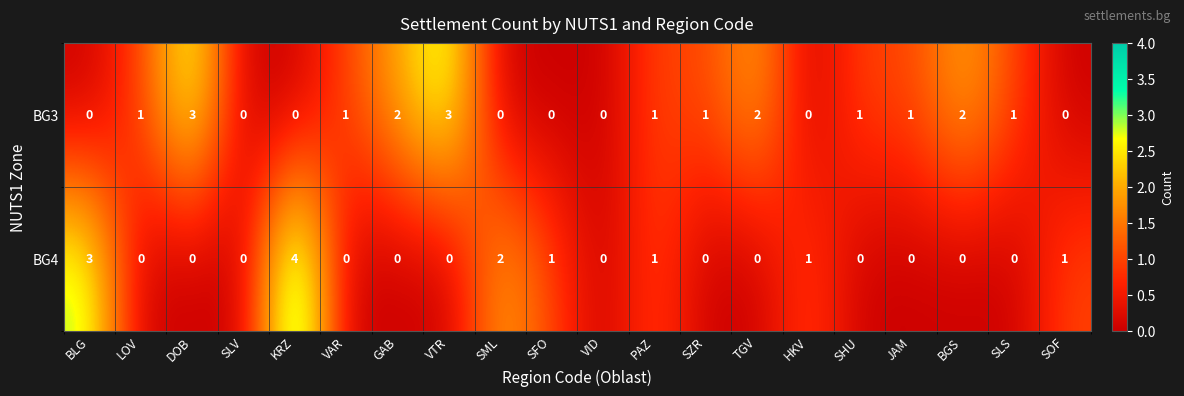

How many values in BG3 are above zero?

12